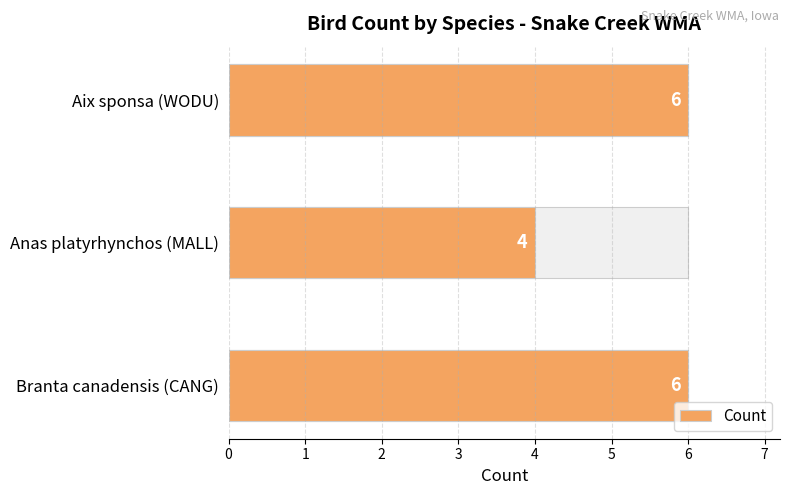

How many data points does each series have?

3